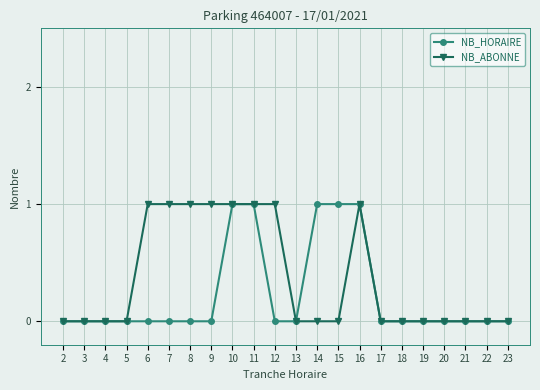

Which series has the largest total across all categories?

NB_ABONNE